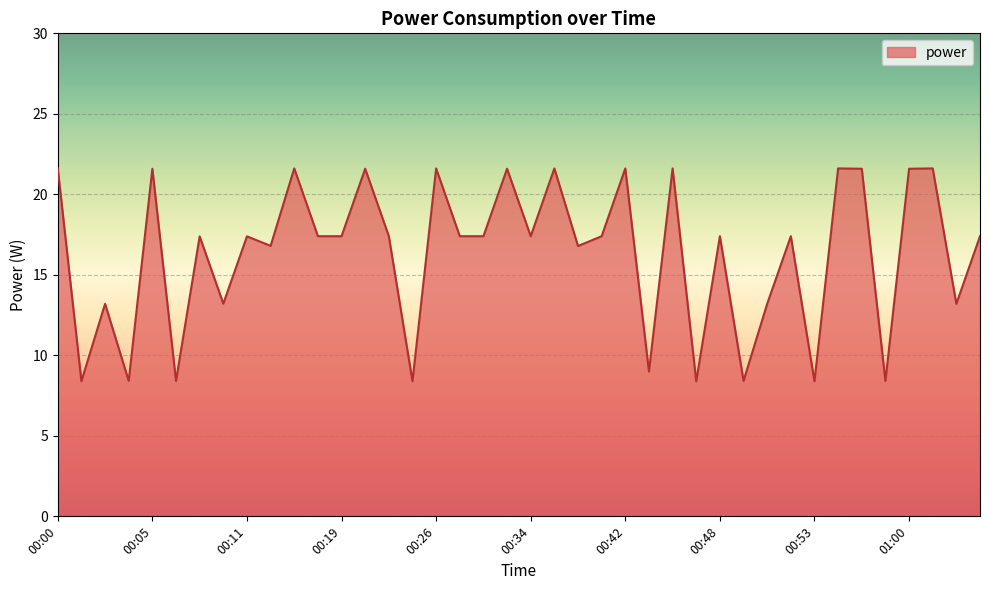

What is the greatest value displayed?

21.6